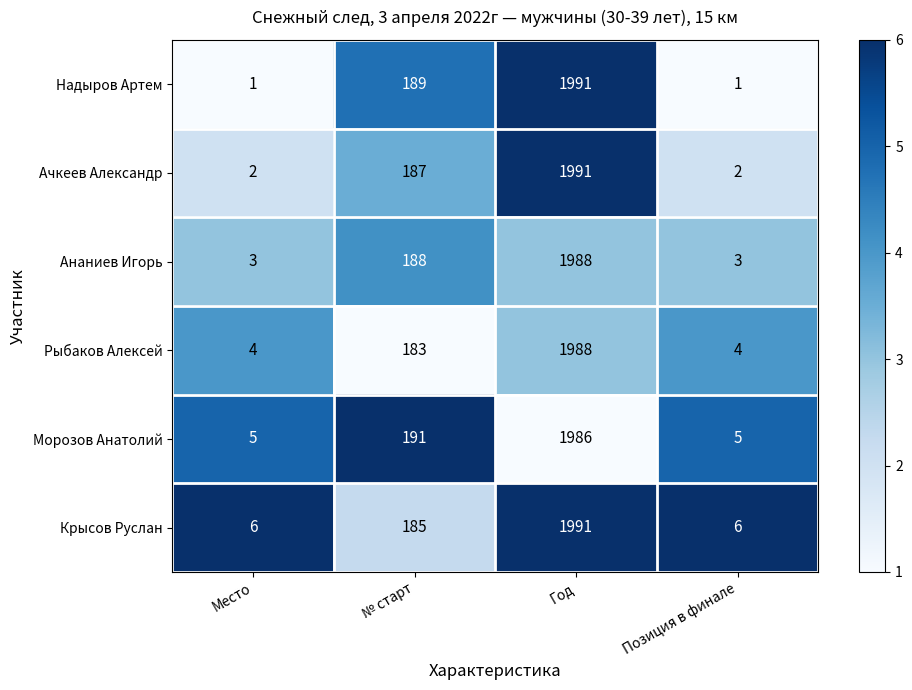

Where is Морозов Анатолий nearest to the value 995?

№ старт